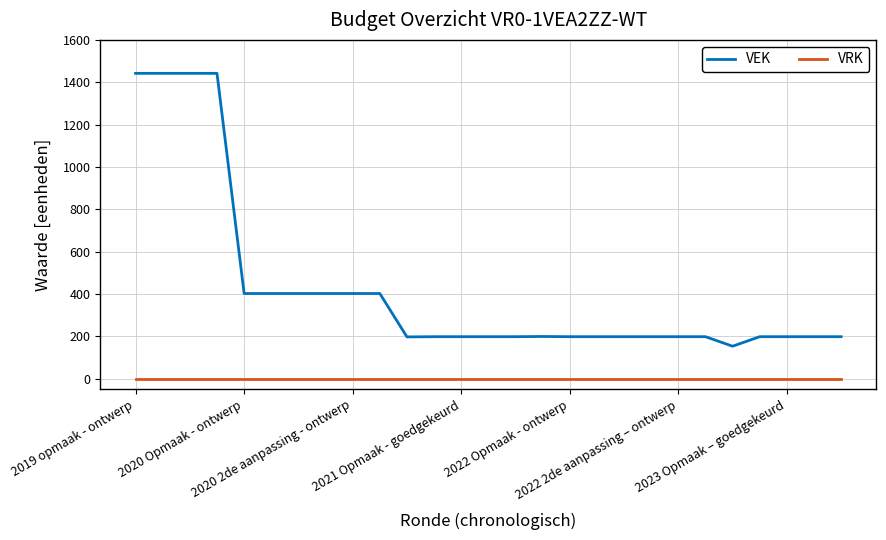

List the series in order of their peak value, highest first.

VEK, VRK